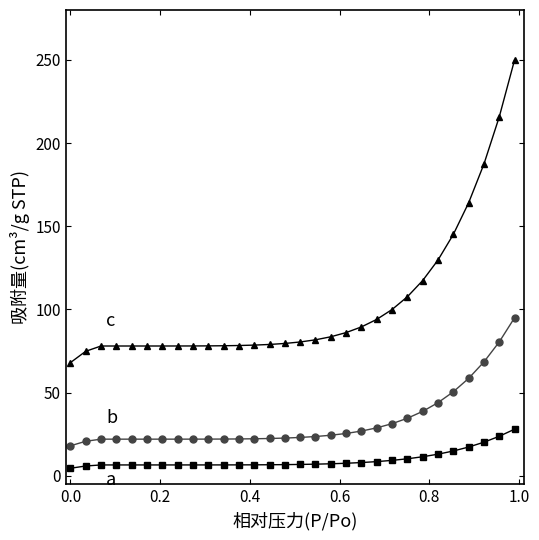

What is the maximum value shown in the chart?

250.0